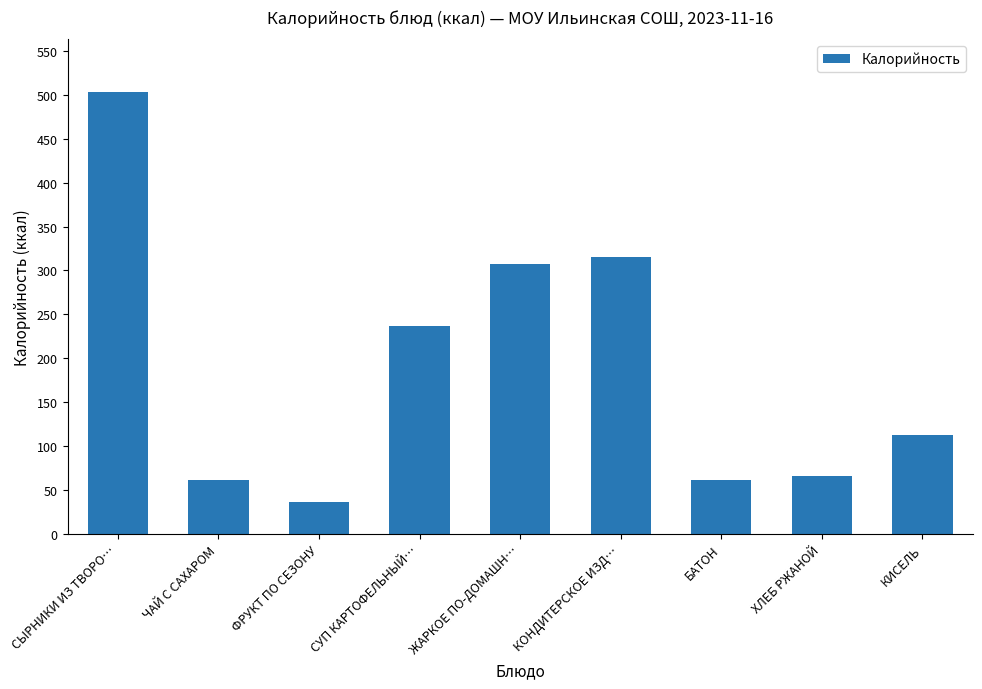

What value does the data have at СЫРНИКИ ИЗ ТВОРО…, to the nearest 5?

505